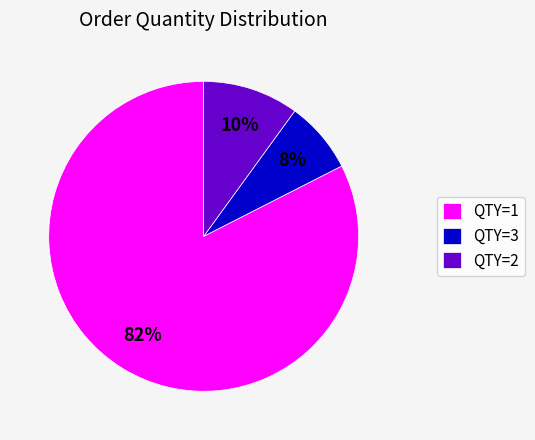

How many slices are in this pie chart?

3